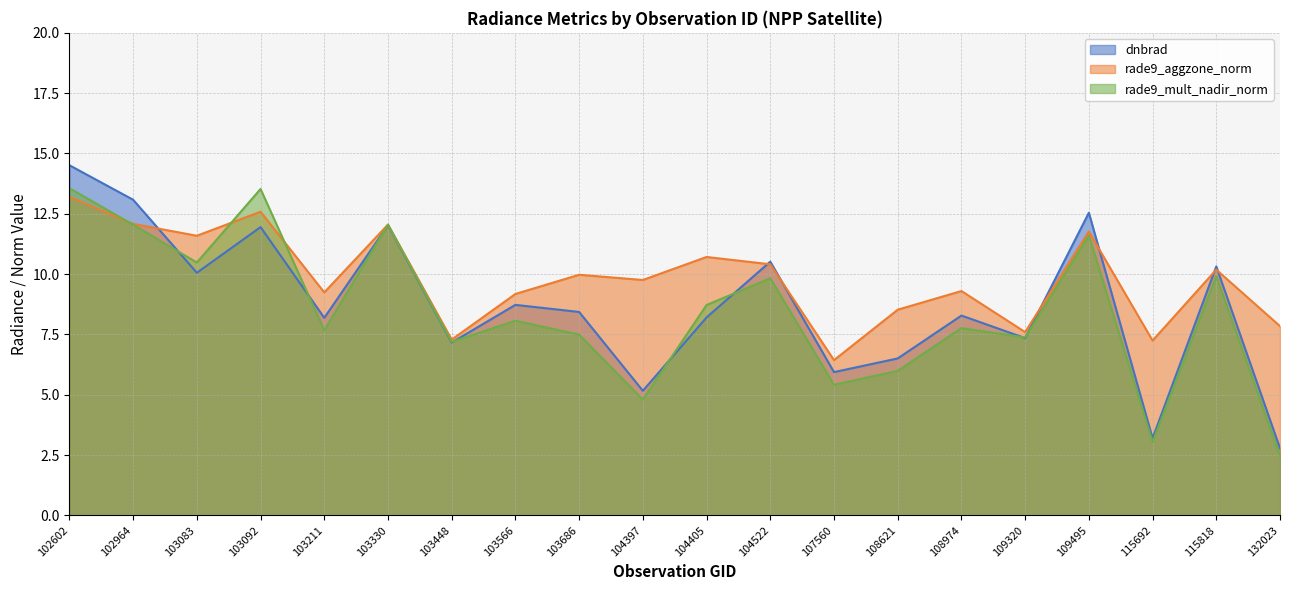

What is the difference between the maximum and minimum values in the rade9_aggzone_norm series?

6.8